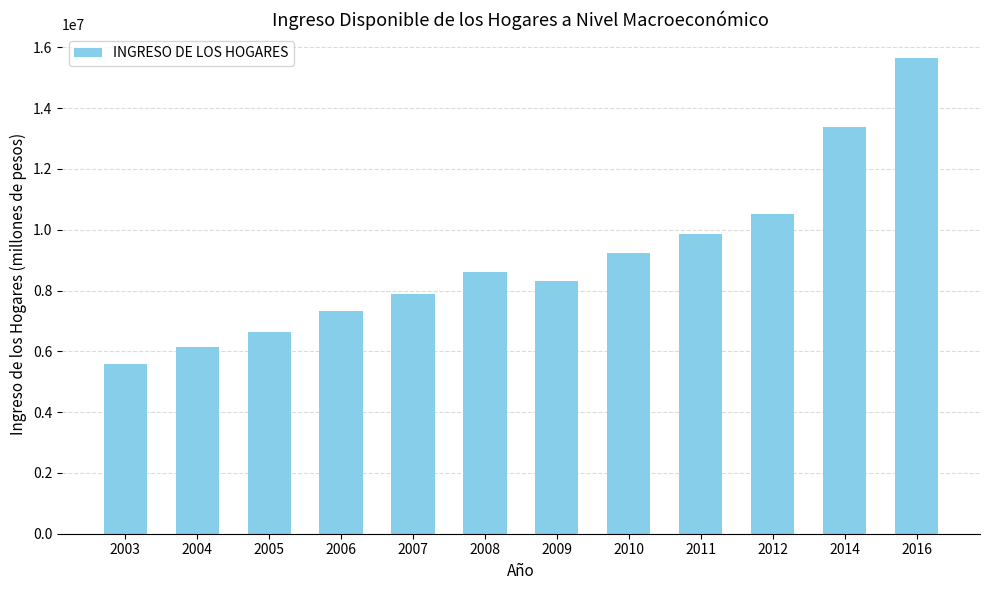

Is it true that the value at 2007 is 13451428.8?

False